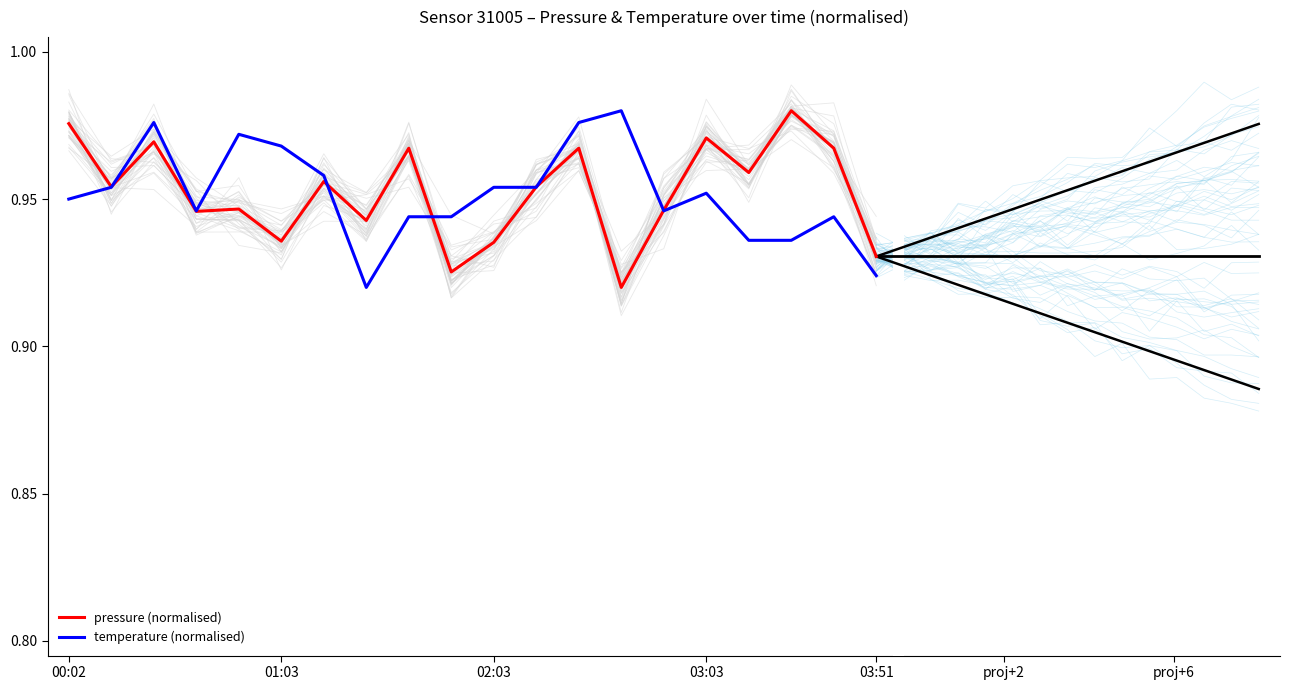

Does the chart have visible grid lines?

No